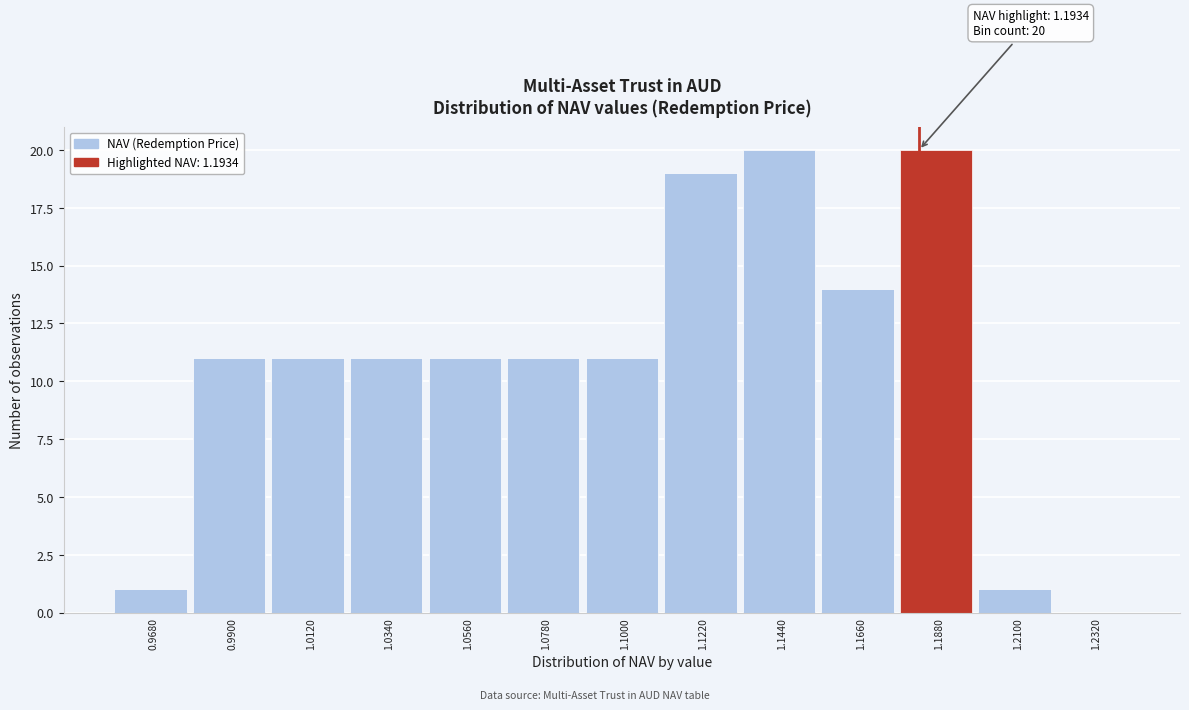

Reading left to right, what are all the values shown in this chart?

0.9680=1	0.9900=11	1.0120=11	1.0340=11	1.0560=11	1.0780=11	1.1000=11	1.1220=19	1.1440=20	1.1660=14	1.1880=20	1.2100=1	1.2320=0